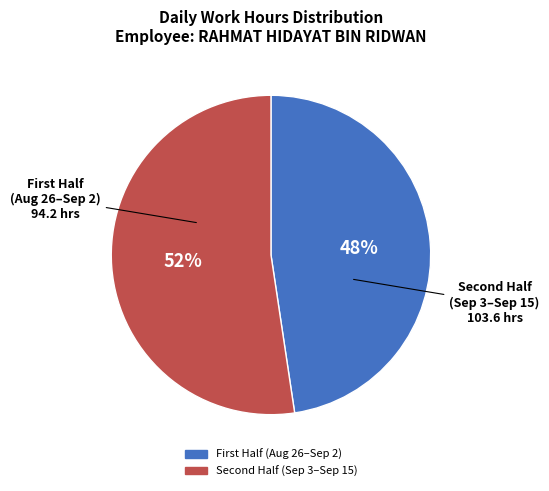

Does any single category account for the majority?

Yes